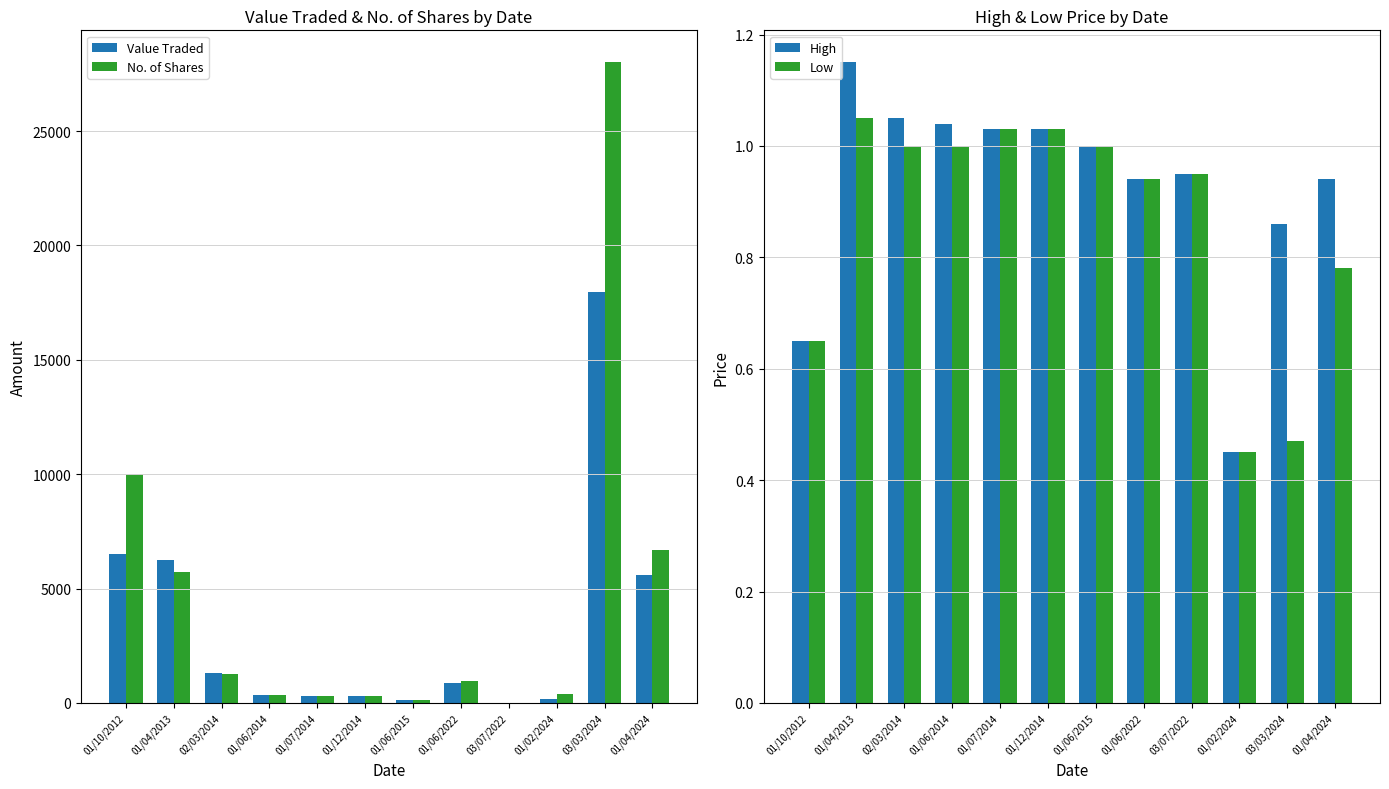

Does the chart contain any negative values?

No